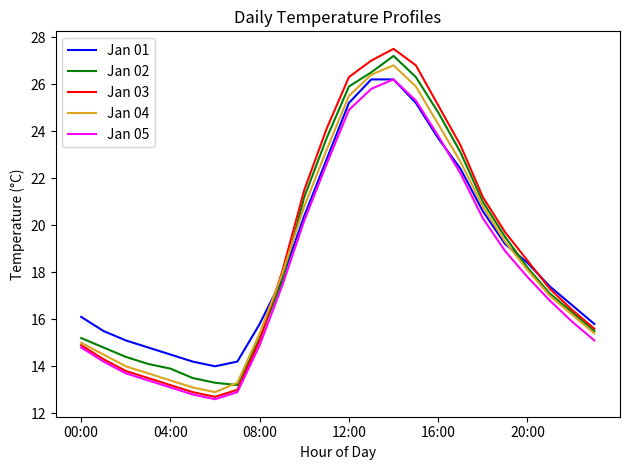

Reading left to right, list all the values displayed in this chart.

Jan 01: 16.1	15.5	15.1	14.8	14.5	14.2	14.0	14.2	15.8	17.7	20.4	22.8	25.2	26.2	26.2	25.2	23.7	22.4	20.6	19.2	18.4	17.4	16.6	15.8
Jan 02: 15.2	14.8	14.4	14.1	13.9	13.5	13.3	13.2	15.2	17.6	21.2	23.7	25.9	26.5	27.2	26.3	24.8	23.1	21.0	19.5	18.2	17.1	16.3	15.5
Jan 03: 14.9	14.3	13.8	13.5	13.2	12.9	12.7	13.0	15.1	18.0	21.5	24.1	26.3	27.0	27.5	26.8	25.1	23.4	21.2	19.7	18.5	17.3	16.4	15.6
Jan 04: 15.0	14.5	14.0	13.7	13.4	13.1	12.9	13.3	15.4	17.9	20.8	23.2	25.5	26.4	26.8	25.9	24.3	22.7	20.8	19.3	18.1	17.0	16.2	15.4
Jan 05: 14.8	14.2	13.7	13.4	13.1	12.8	12.6	12.9	14.9	17.4	20.2	22.6	24.9	25.8	26.2	25.3	23.8	22.2	20.3	18.9	17.8	16.8	15.9	15.1